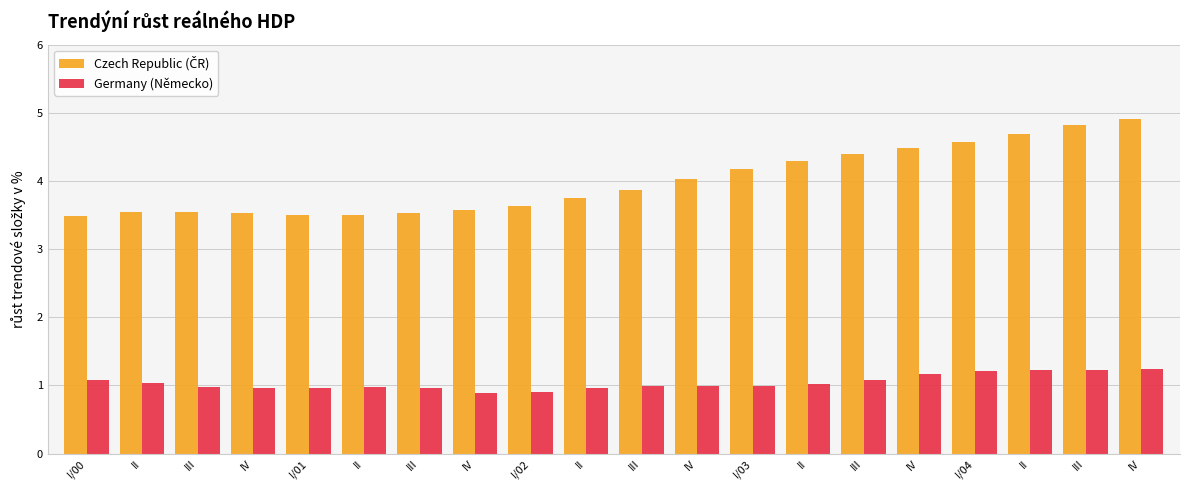

Which series has the largest total across all categories?

Czech Republic (ČR)